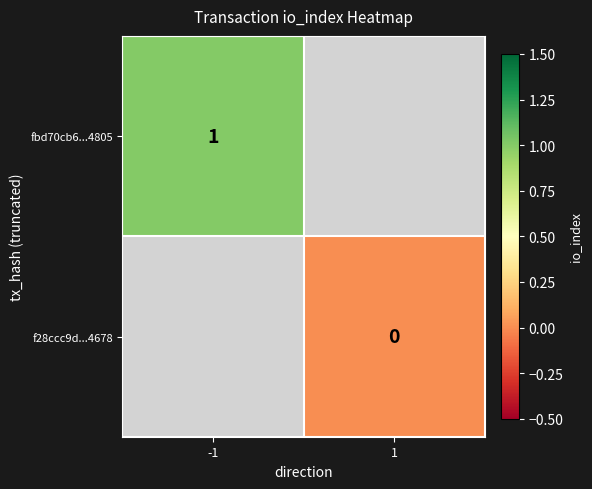

The fbd70cb6...4805 series shows 0 at -1. True or false?

False